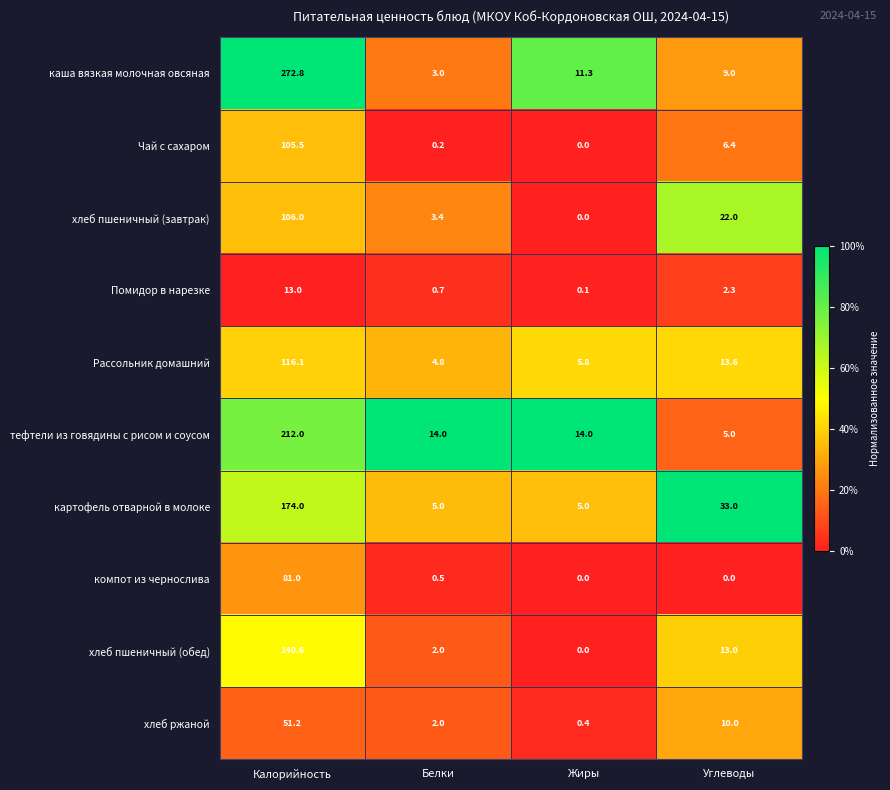

Which label corresponds to the largest value in the chart?

Калорийность